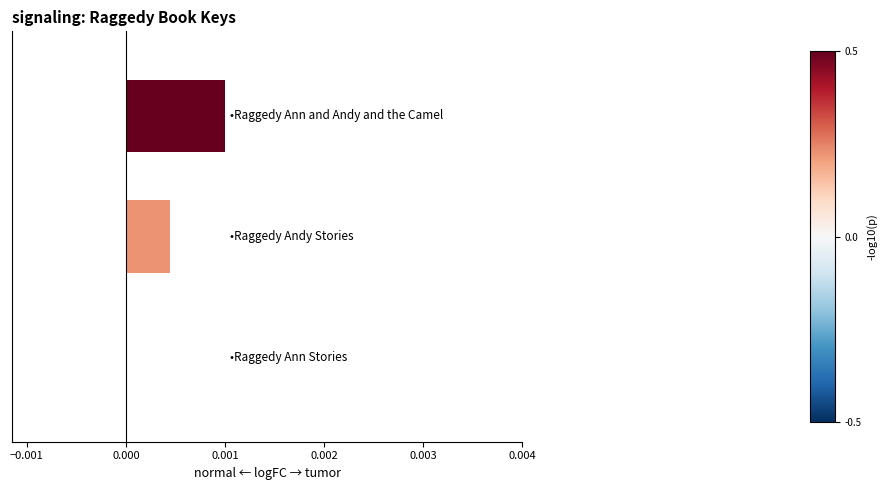

Does the chart contain stacked bars?

No